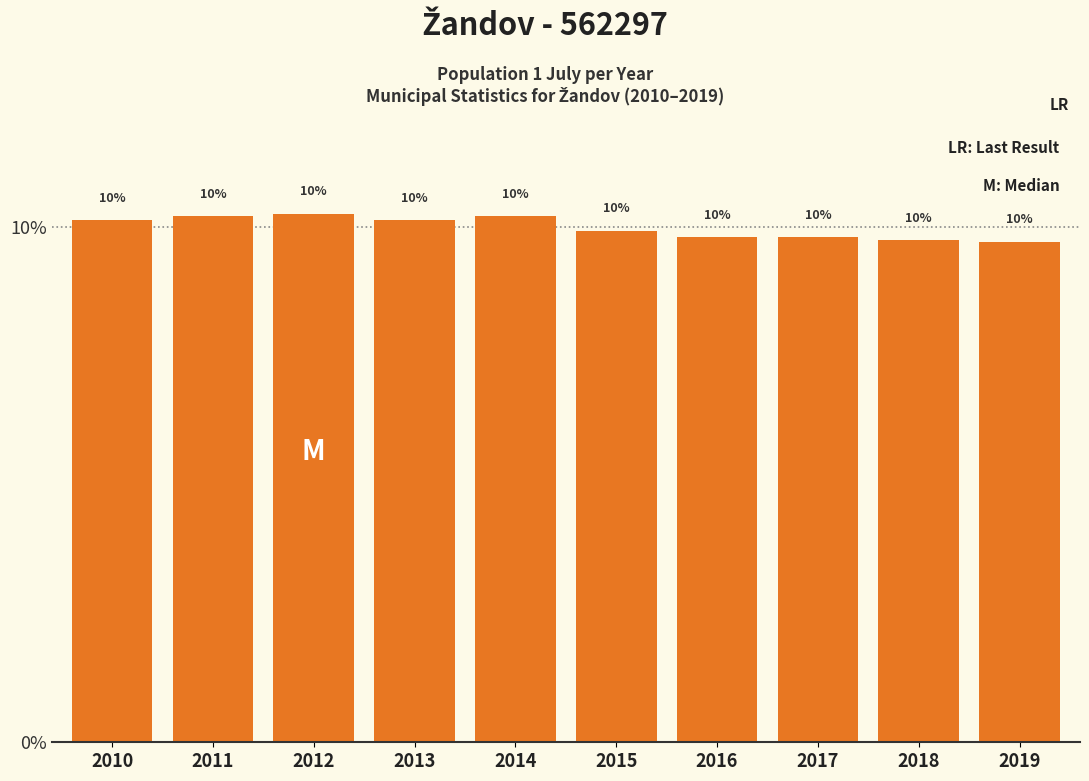

Does the chart contain any negative values?

No